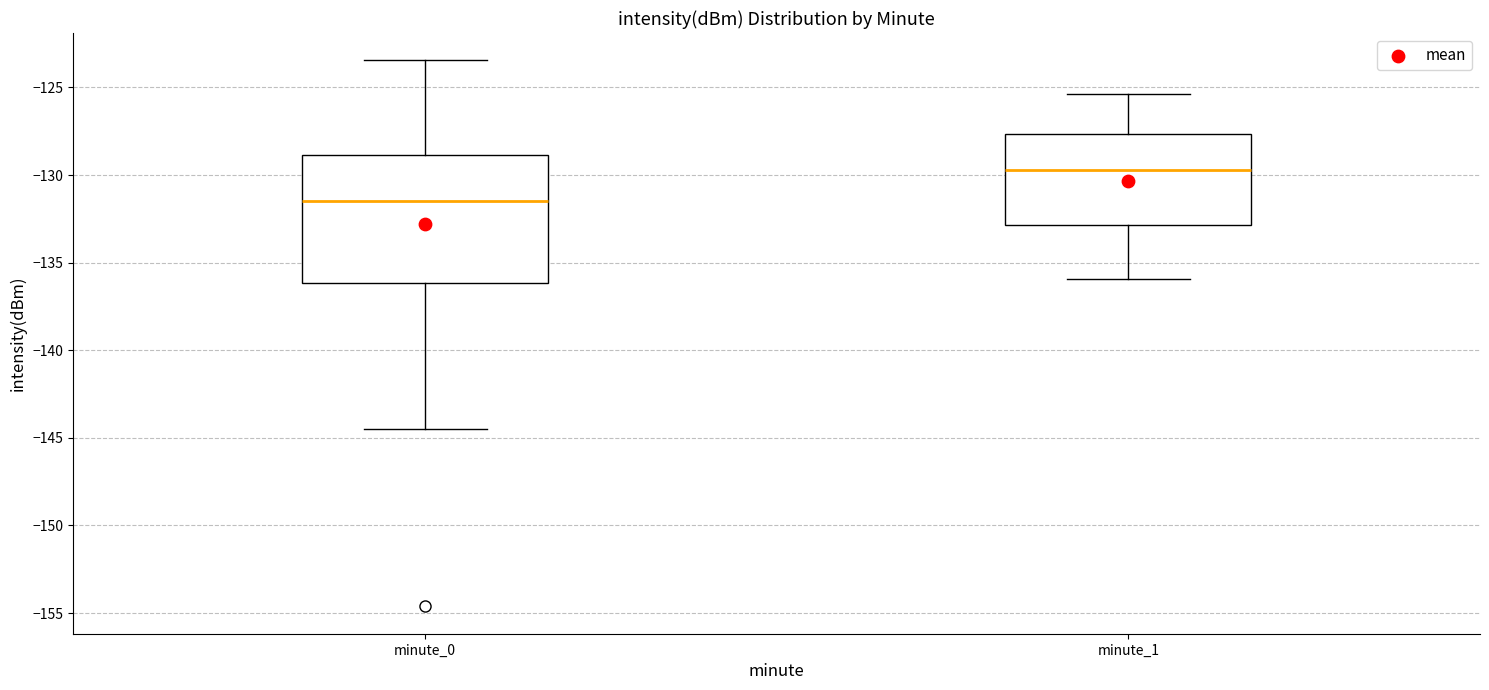

Reading left to right, read every box against the y-axis: the position of its median line, the range the box covers, and the ends of its whiskers. The values are not printed on the chart, so give them approximately, as read against the axis.

minute_0: median -131.5, box -136.0 to -129.0, whiskers -144.5 to -123.5
minute_1: median -129.5, box -133.0 to -127.5, whiskers -136.0 to -125.5